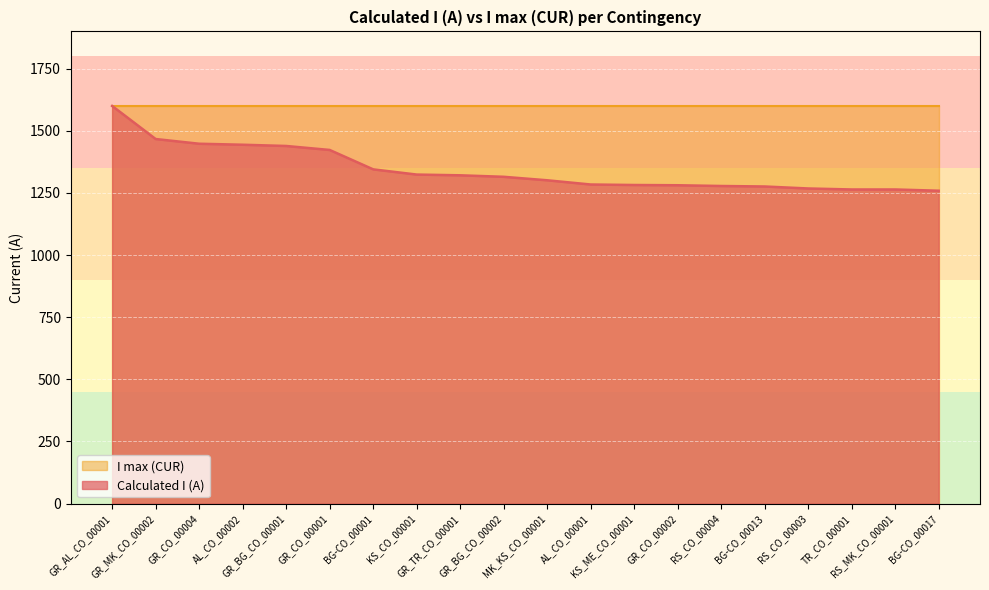

At which category does the chart reach its peak across all series?

GR_AL_CO_00001